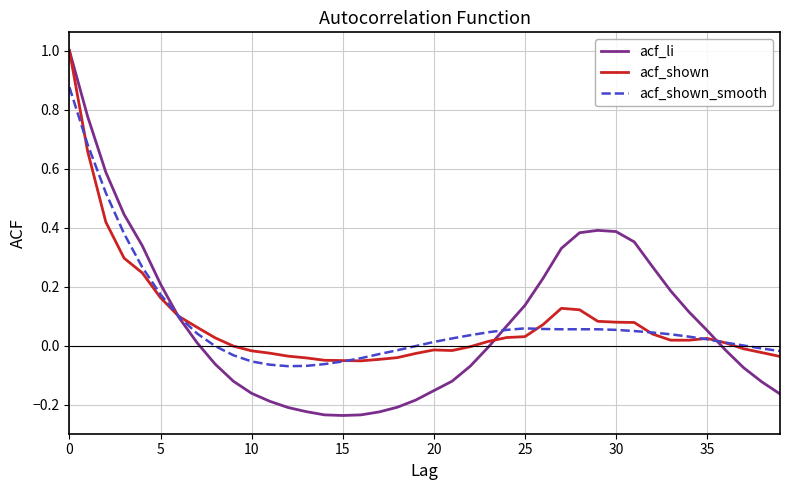

Which series has the largest range (max minus min)?

acf_li